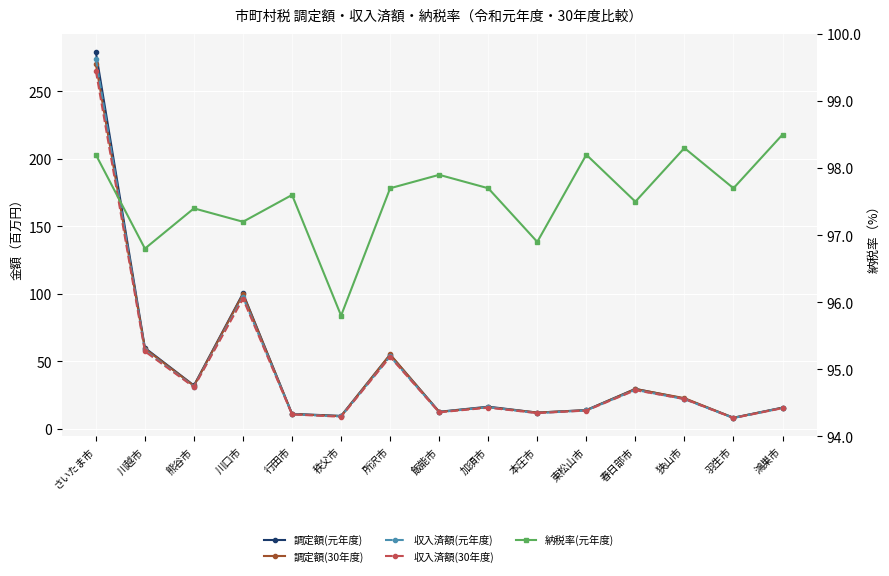

What is the sum of all 調定額(元年度) values?

675.4